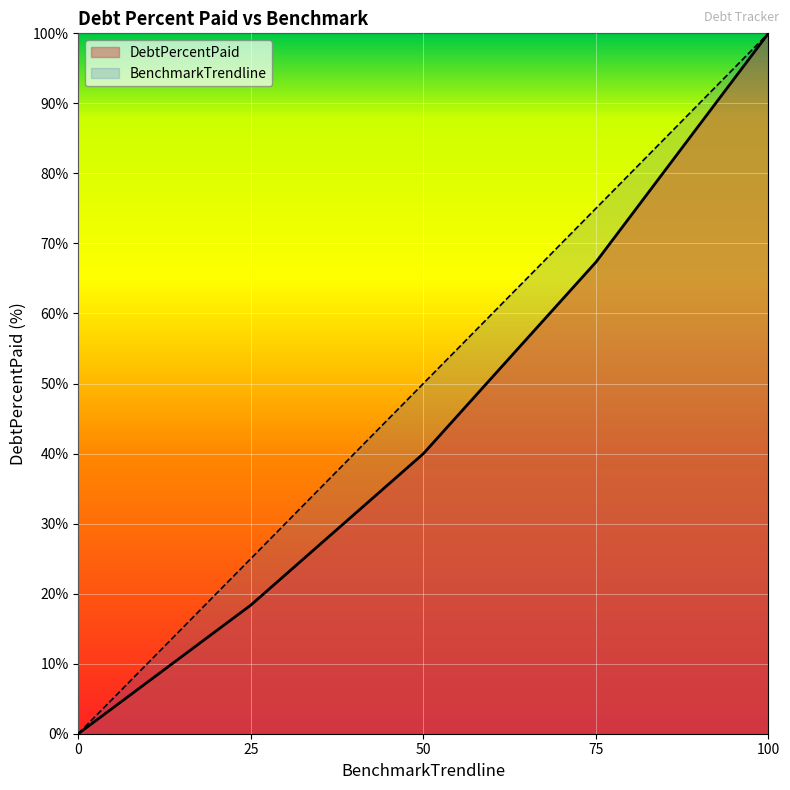

List the series in order of their peak value, lowest first.

DebtPercentPaid, BenchmarkTrendline